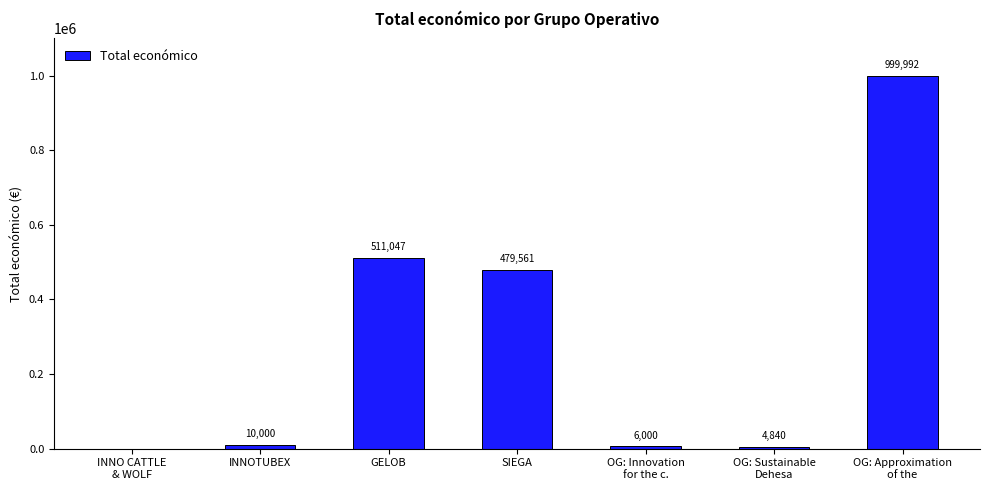

Is it true that the value at SIEGA is 113677?

False